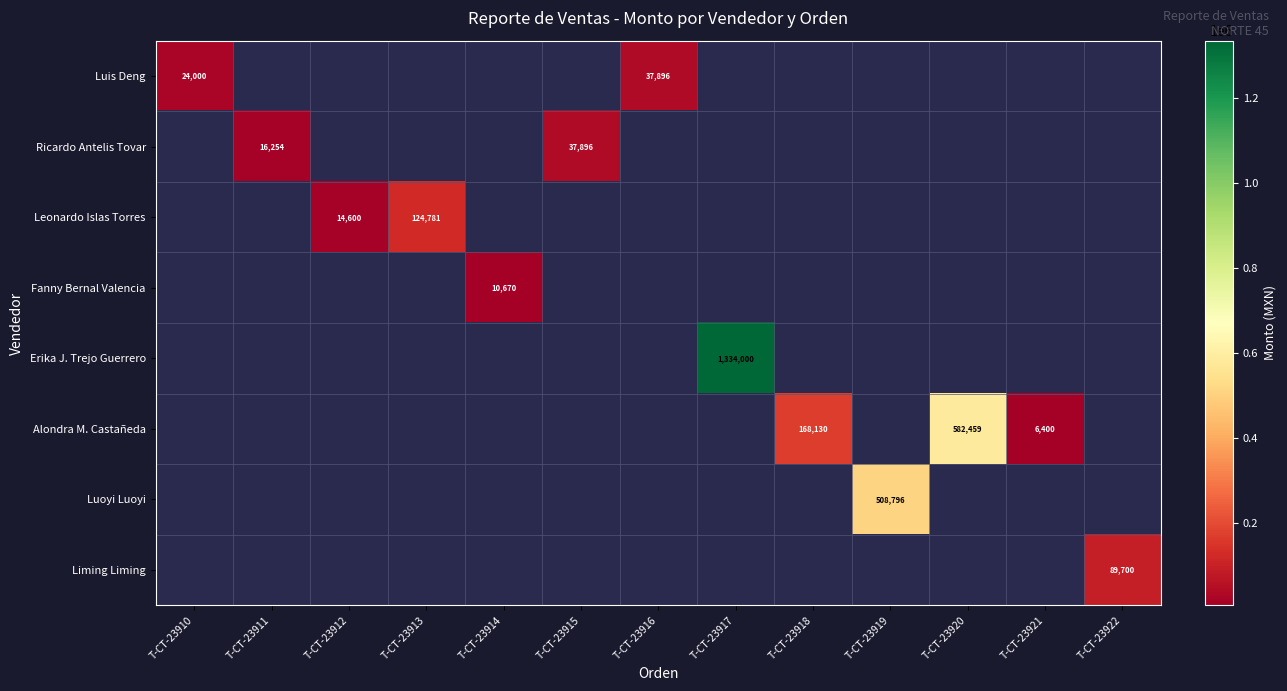

The value of Alondra M. Castañeda at T-CT-23918 is 64307.7. True or false?

False